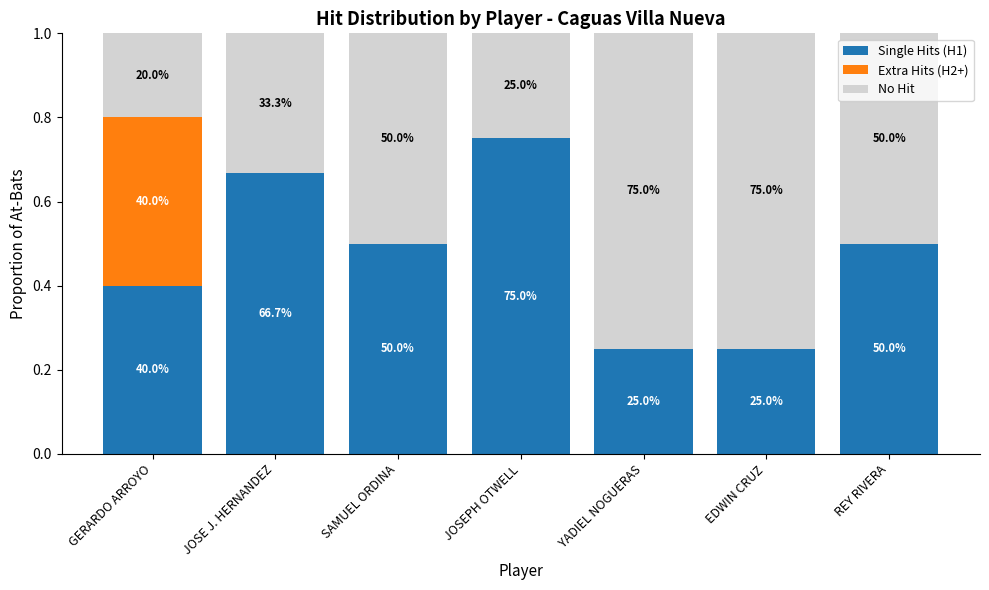

What are all the series names shown in the legend?

Single Hits (H1), Extra Hits (H2+), No Hit